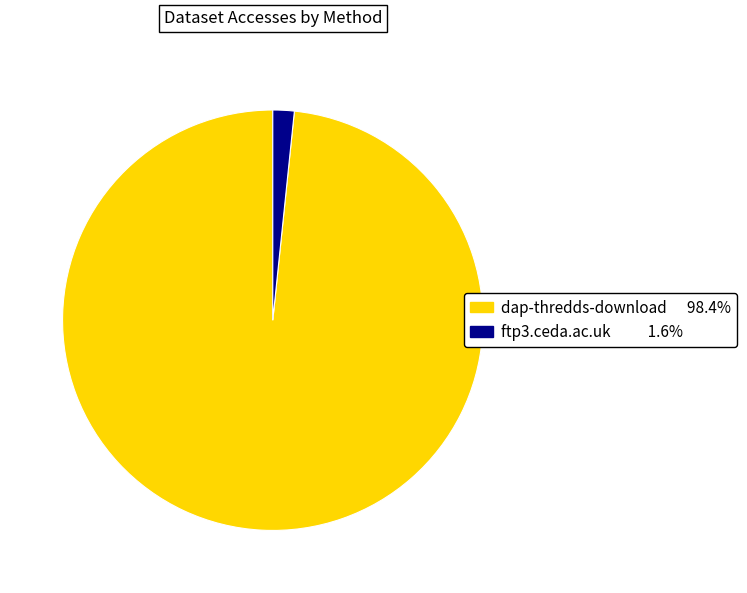

True or false: dap-thredds-download accounts for 98% of the total.

True